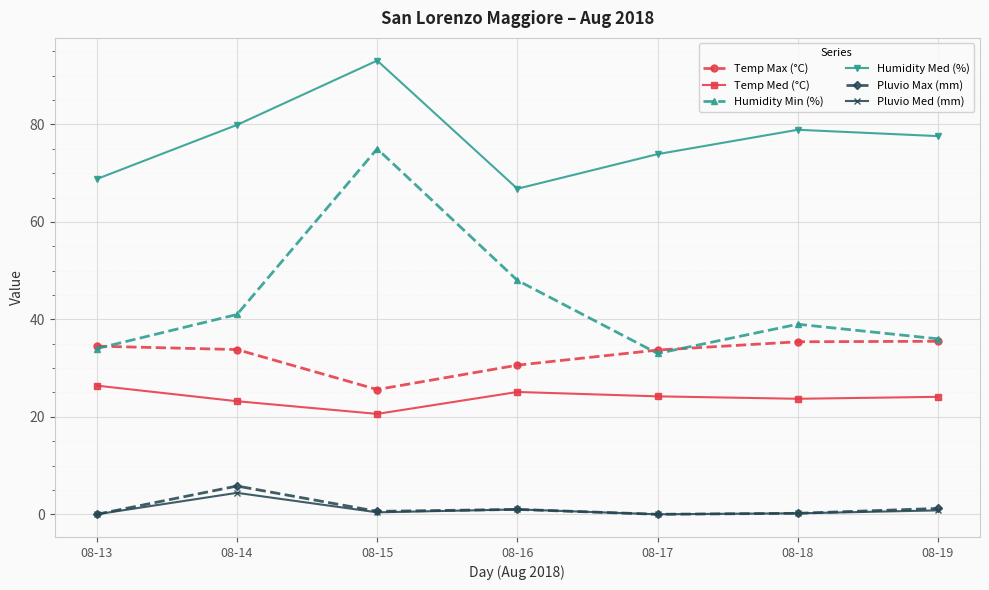

True or false: Humidity Med (%) and Pluvio Max (mm) intersect in this chart.

False